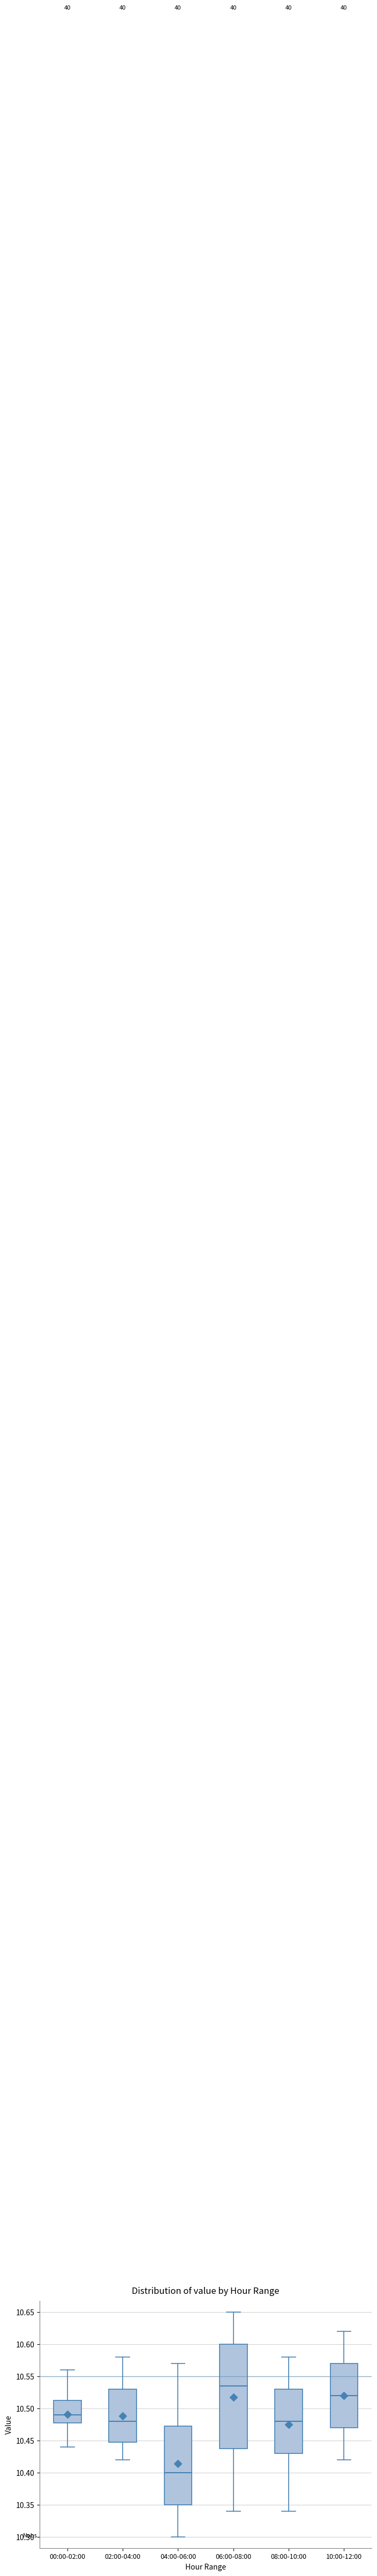

Where does the lower whisker of the box for 06:00-08:00 end on the y-axis? The values are not printed on the chart, so give them approximately, as read against the axis.

10.340